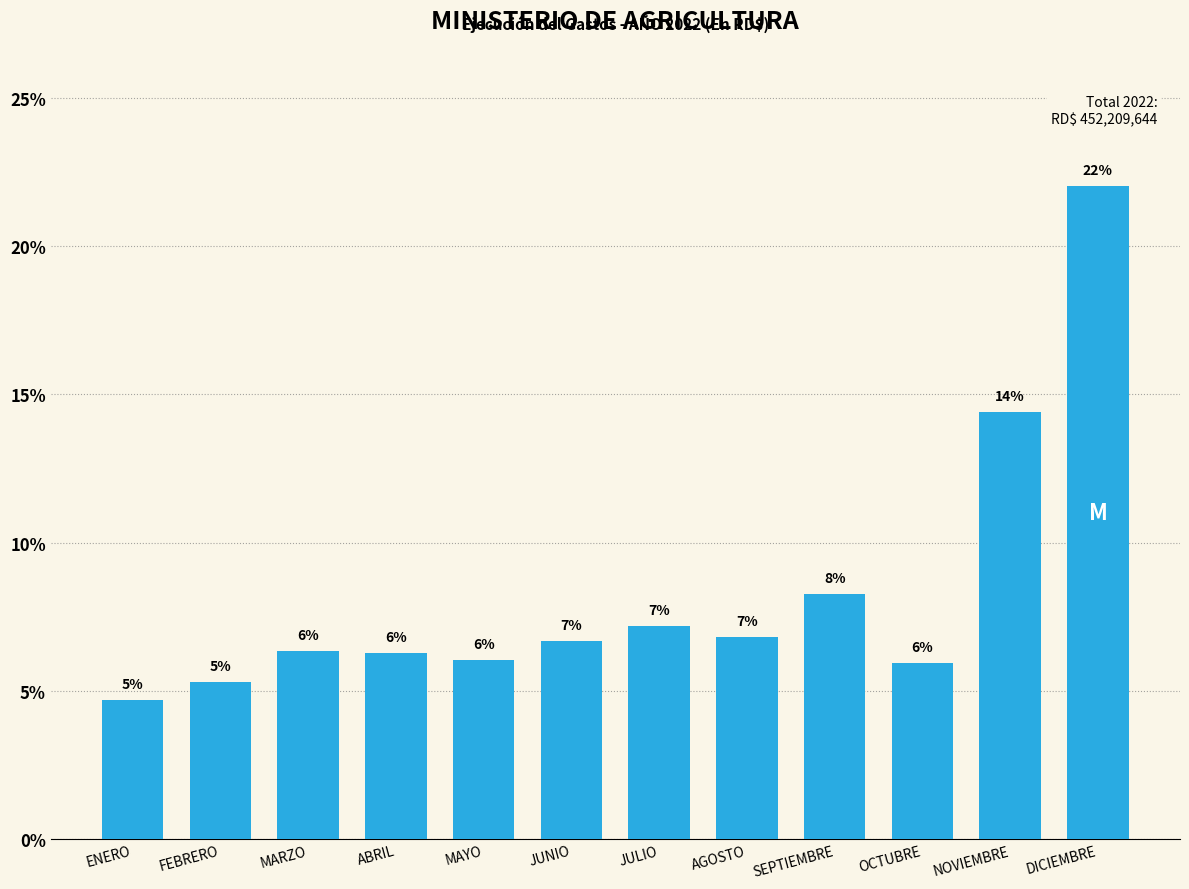

Does the chart contain any negative values?

No